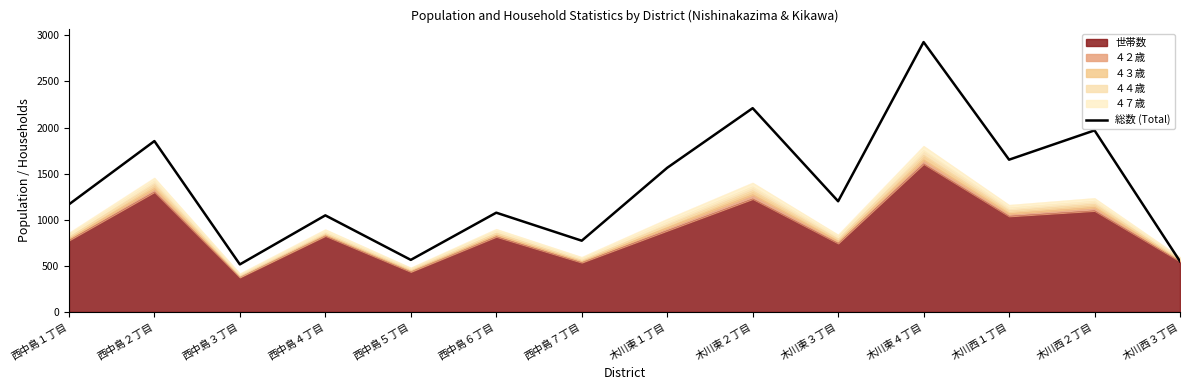

True or false: the data shows 1651 at 木川西１丁目.

True